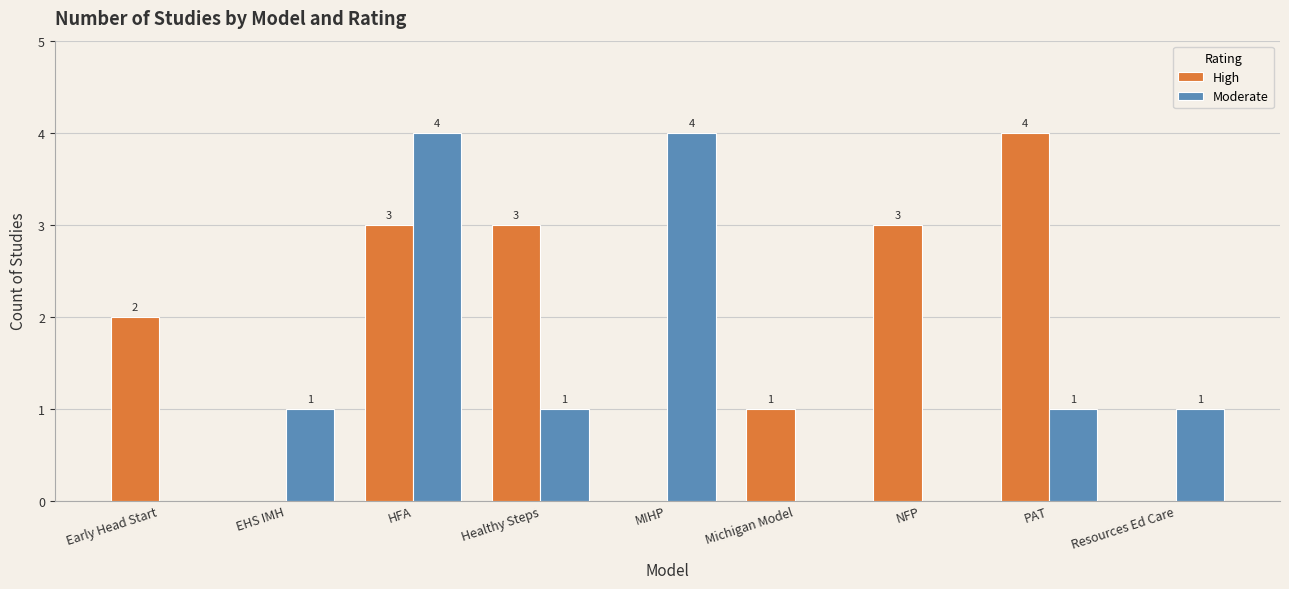

What is the approximate value of Moderate at EHS IMH?

1